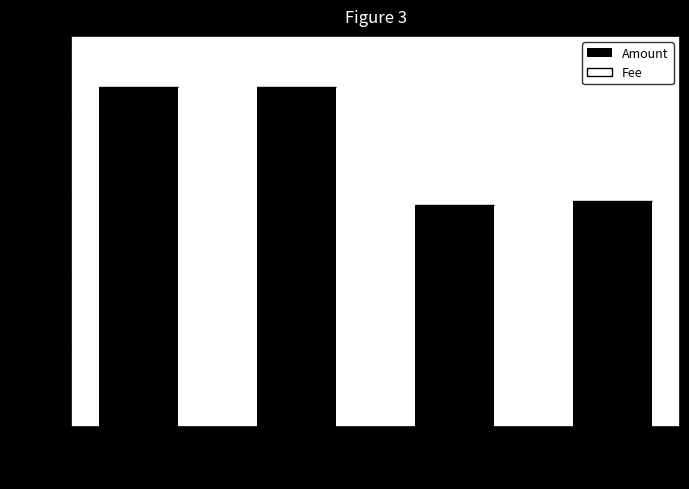

The value of Amount at 79102 is 157.3. True or false?

False